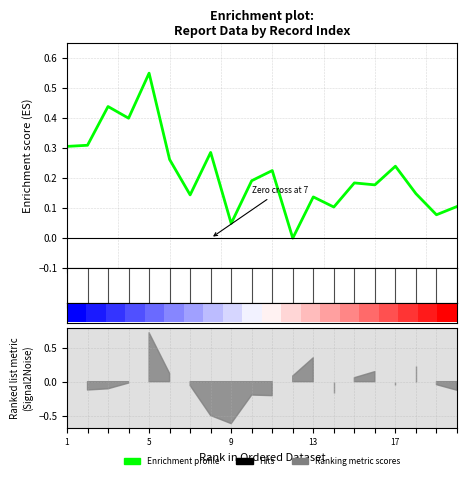

What is the difference between the second highest and minimum values?

0.4